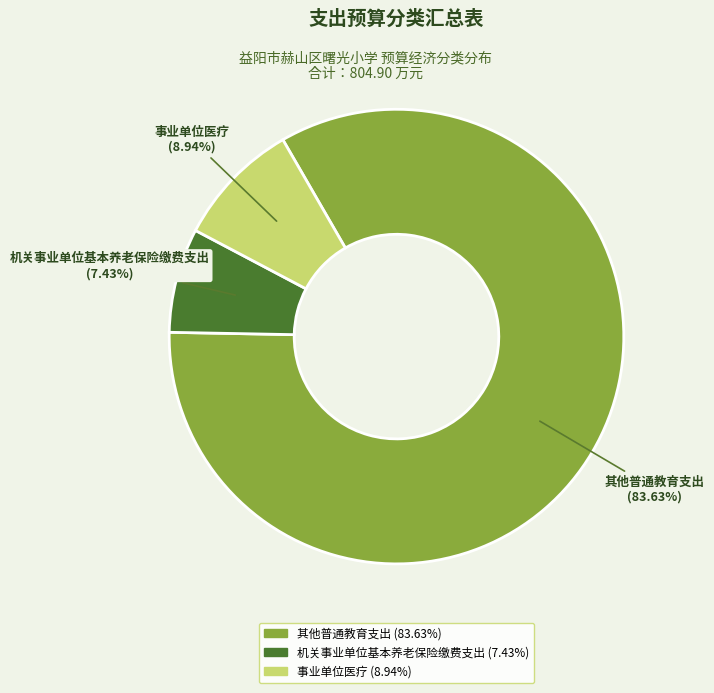

To the nearest percent, what portion does 其他普通教育支出 represent?

84%